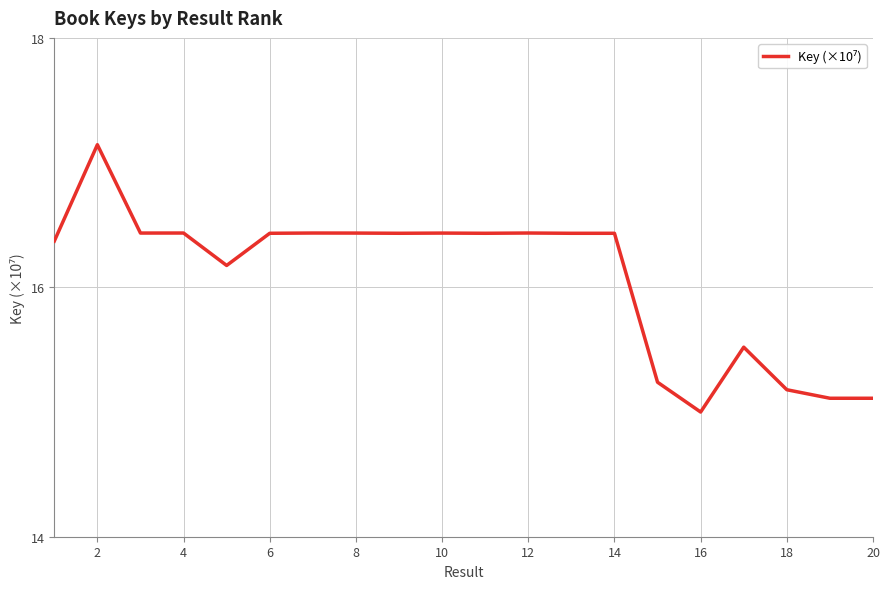

What is the smallest value displayed?

15.0